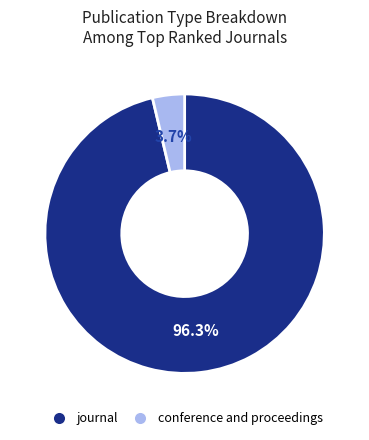

The journal slice represents 82% of the pie. True or false?

False